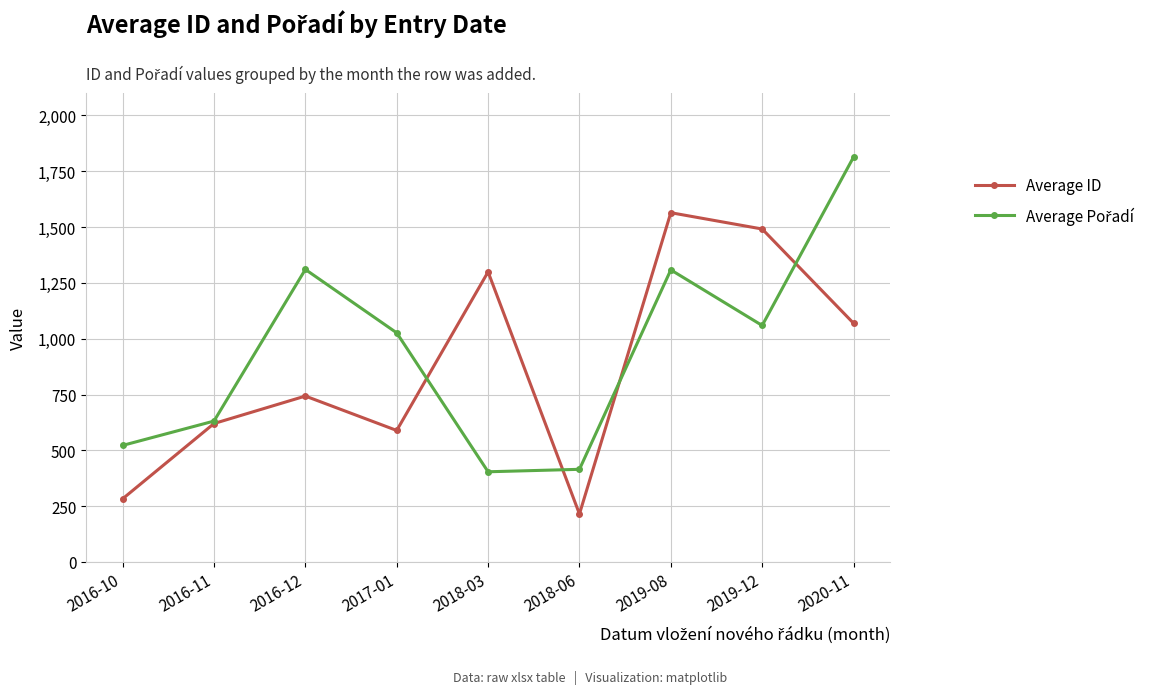

What is the value of the Average ID point at the 2nd from the left?

620